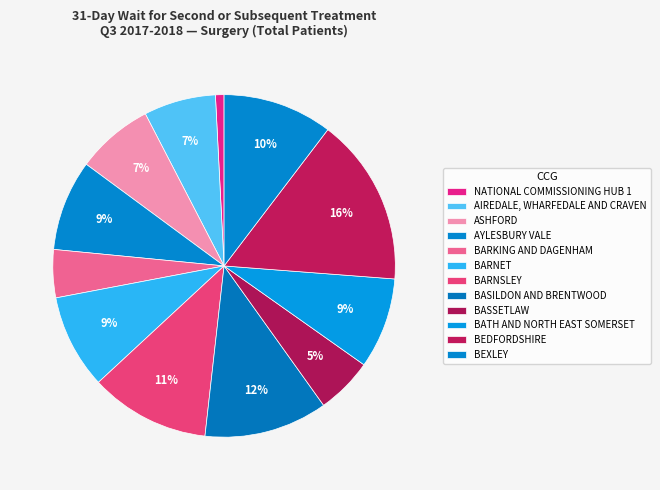

Is there a majority slice in this chart?

No